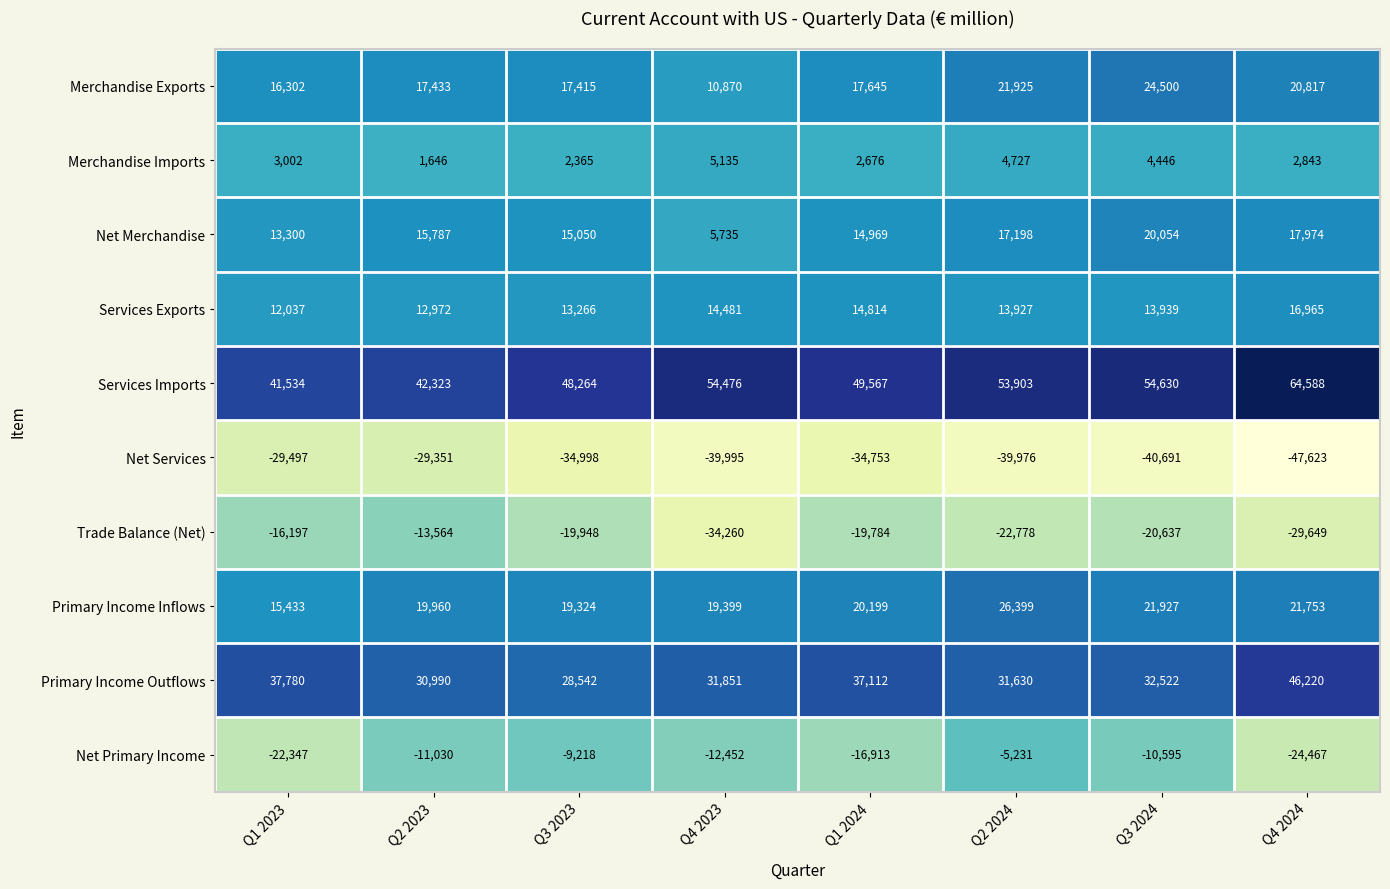

Between Q1 2024 and Q2 2024, which series saw the biggest shift?

Net Primary Income